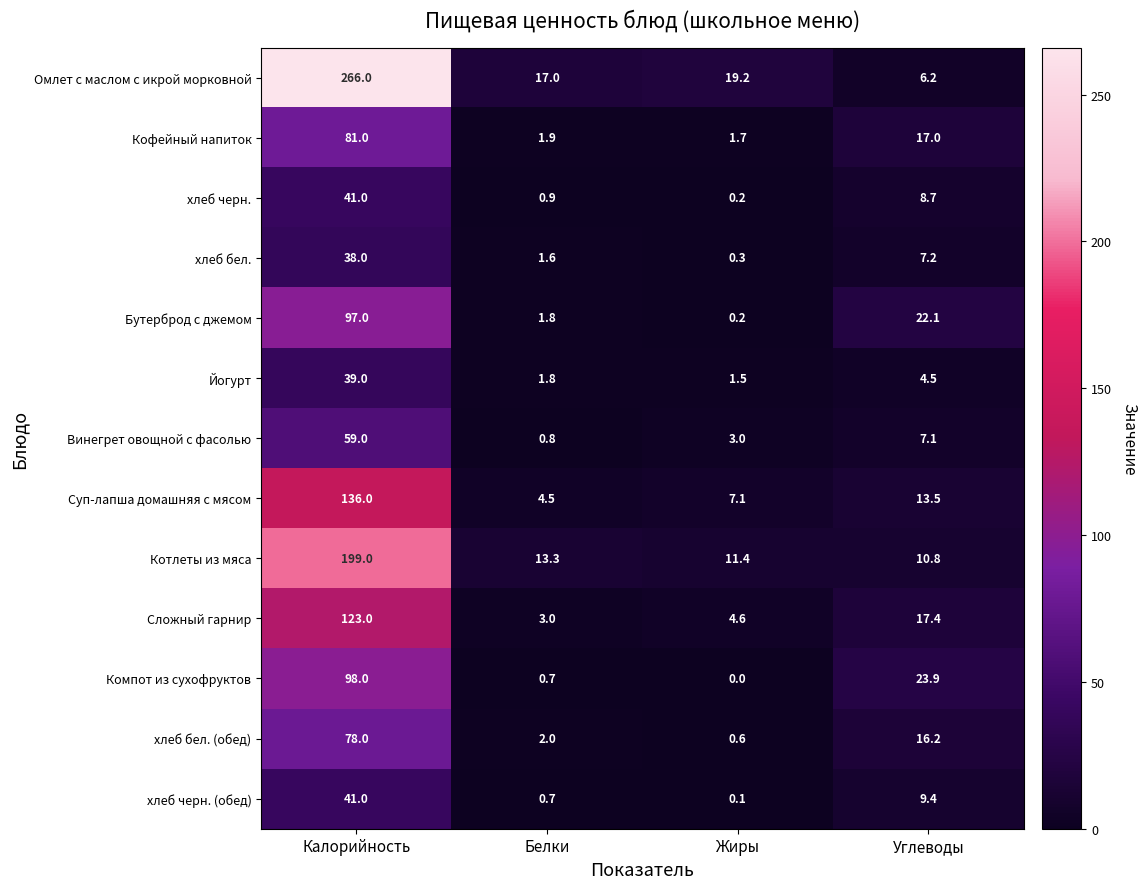

At which label is хлеб черн. (обед) closest to 20?

Углеводы